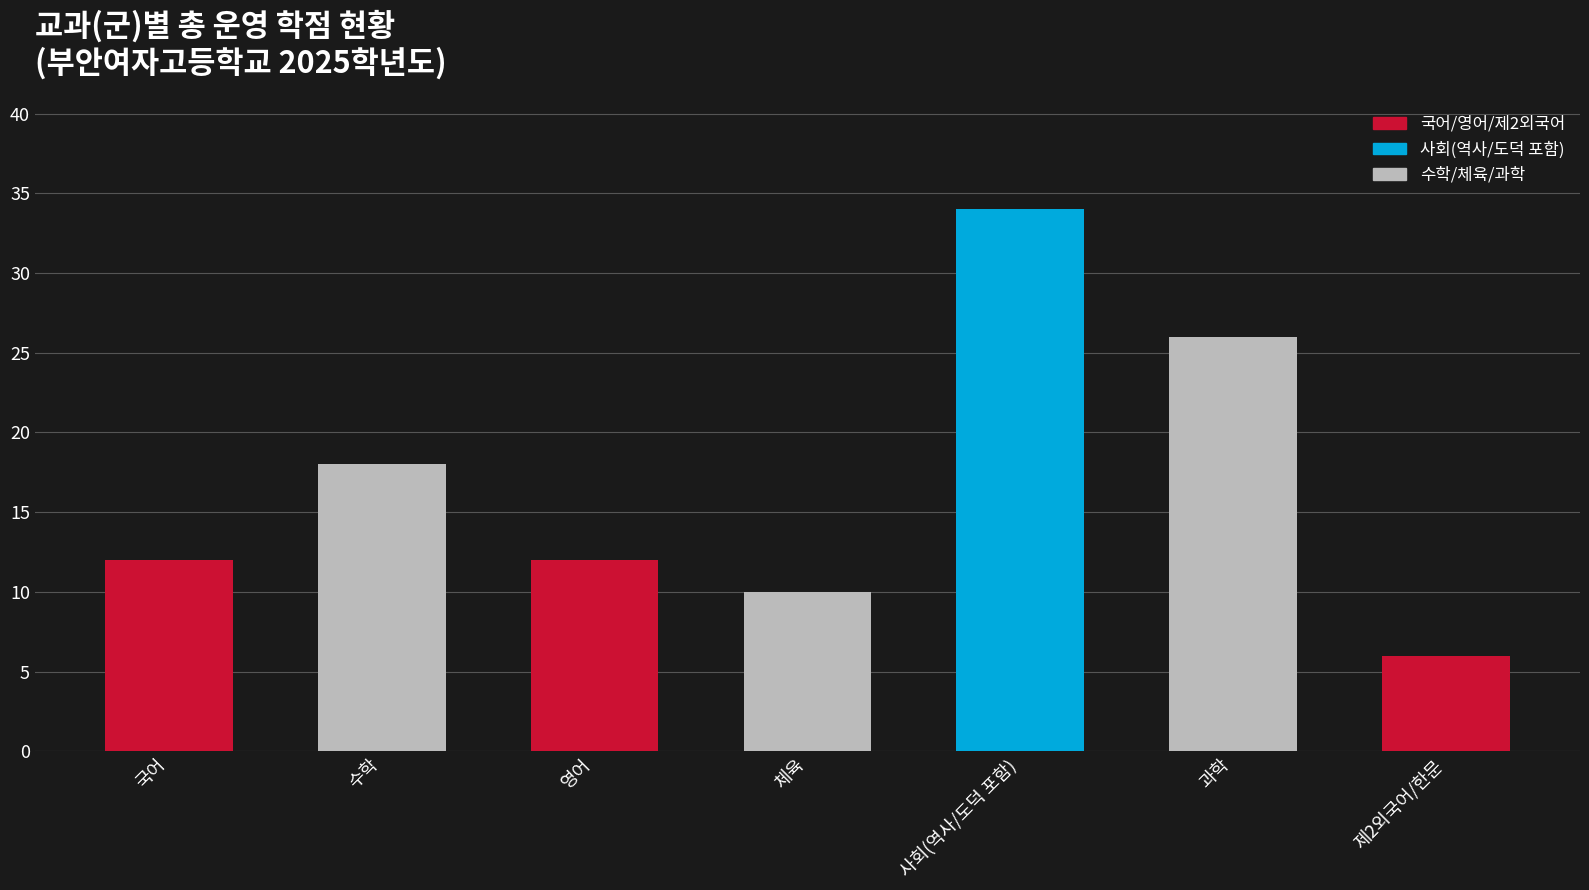

The chart shows a value of 4 at 체육. True or false?

False